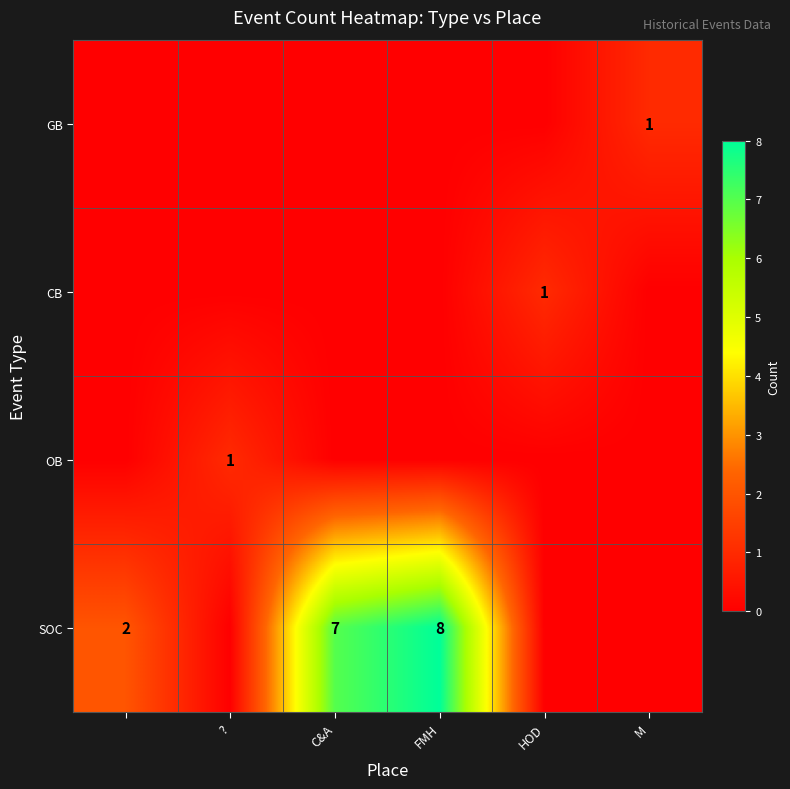

The CB series shows 1 at HOD. True or false?

True